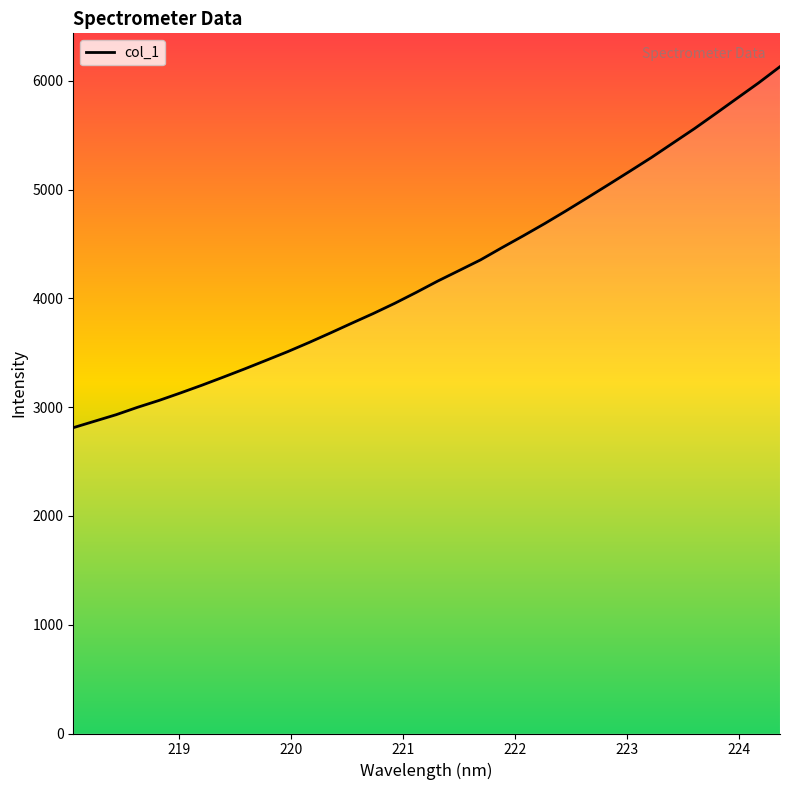

What is the minimum value shown in the chart?

2811.0